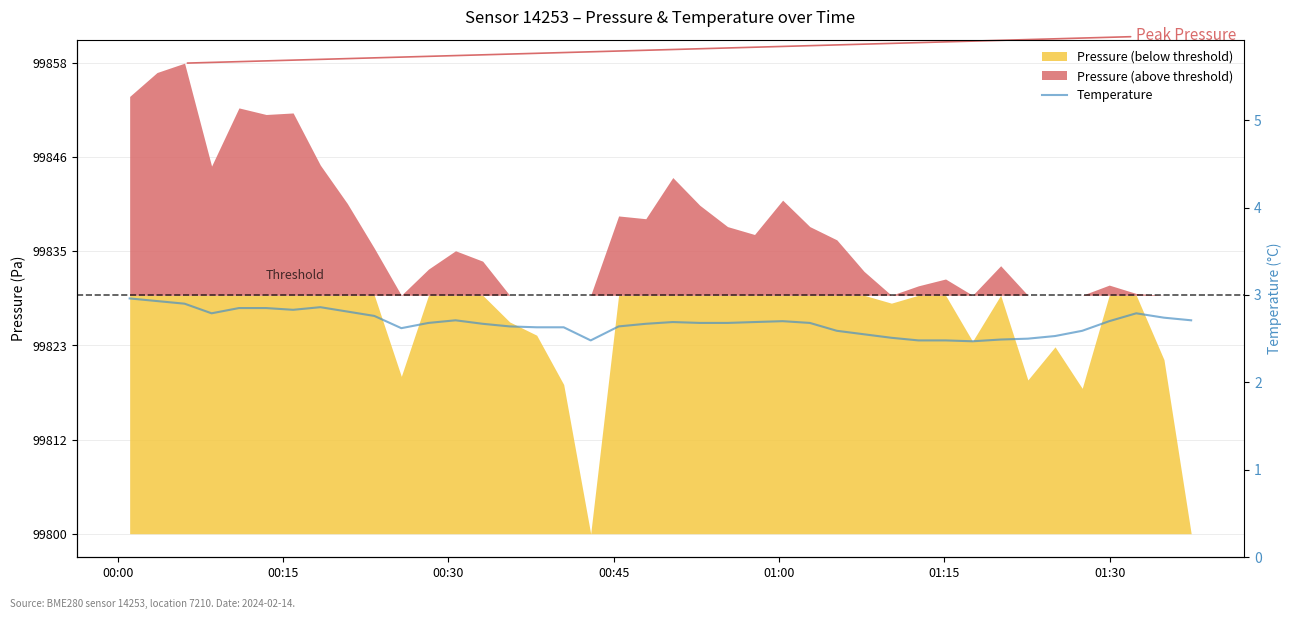

Reading right to left, transcribe all the data shown in this chart.

2.7	2.7	2.8	2.7	2.6	2.5	2.5	2.5	2.5	2.5	2.5	2.5	2.5	2.6	2.7	2.7	2.7	2.7	2.7	2.7	2.7	2.6	2.5	2.6	2.6	2.6	2.7	2.7	2.7	2.6	2.8	2.8	2.9	2.8	2.9	2.9	2.8	2.9	2.9	3.0